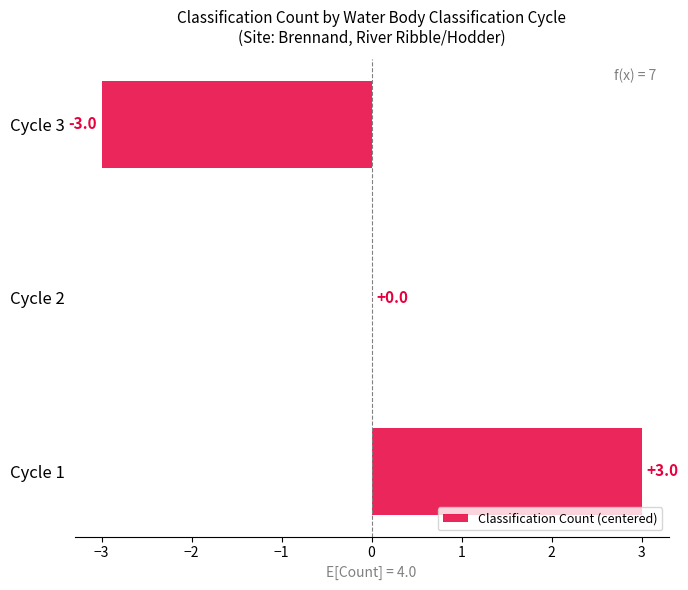

What is the sum of the values at Cycle 2 and Cycle 3?

-3